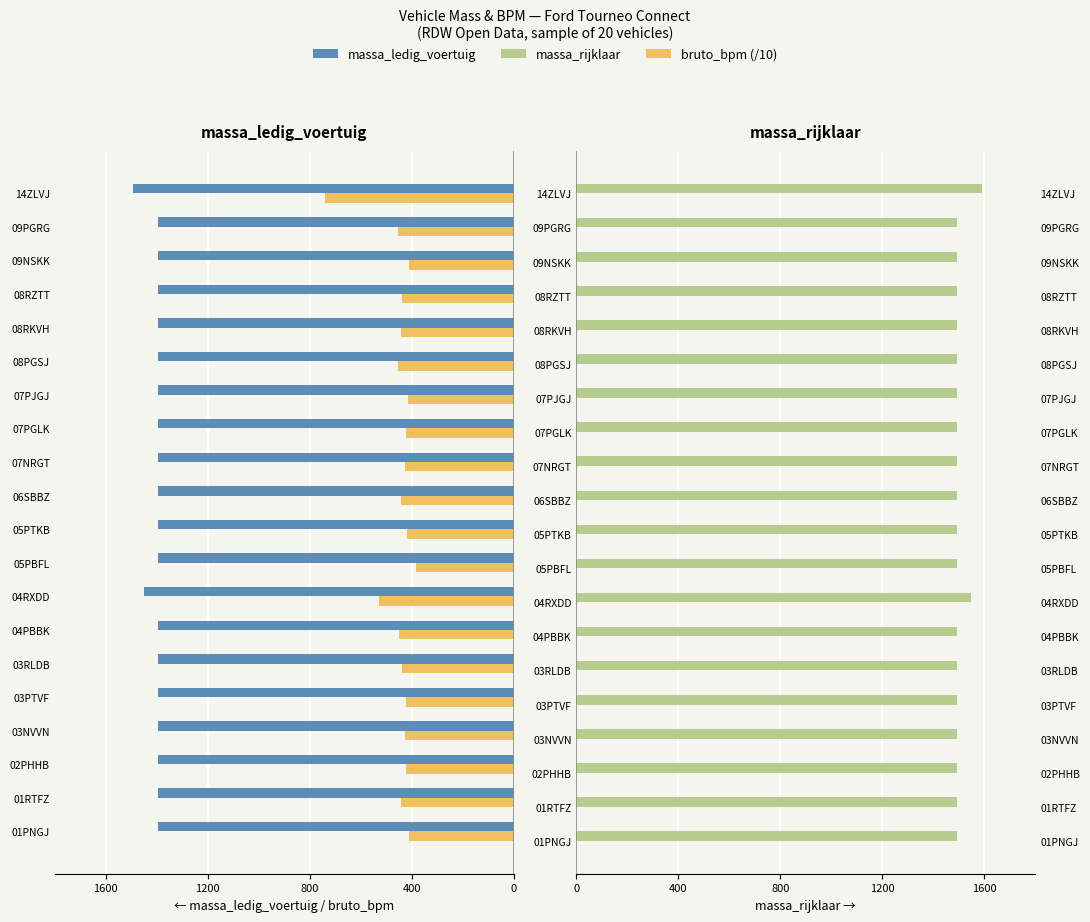

How many bars are there in each group?

3